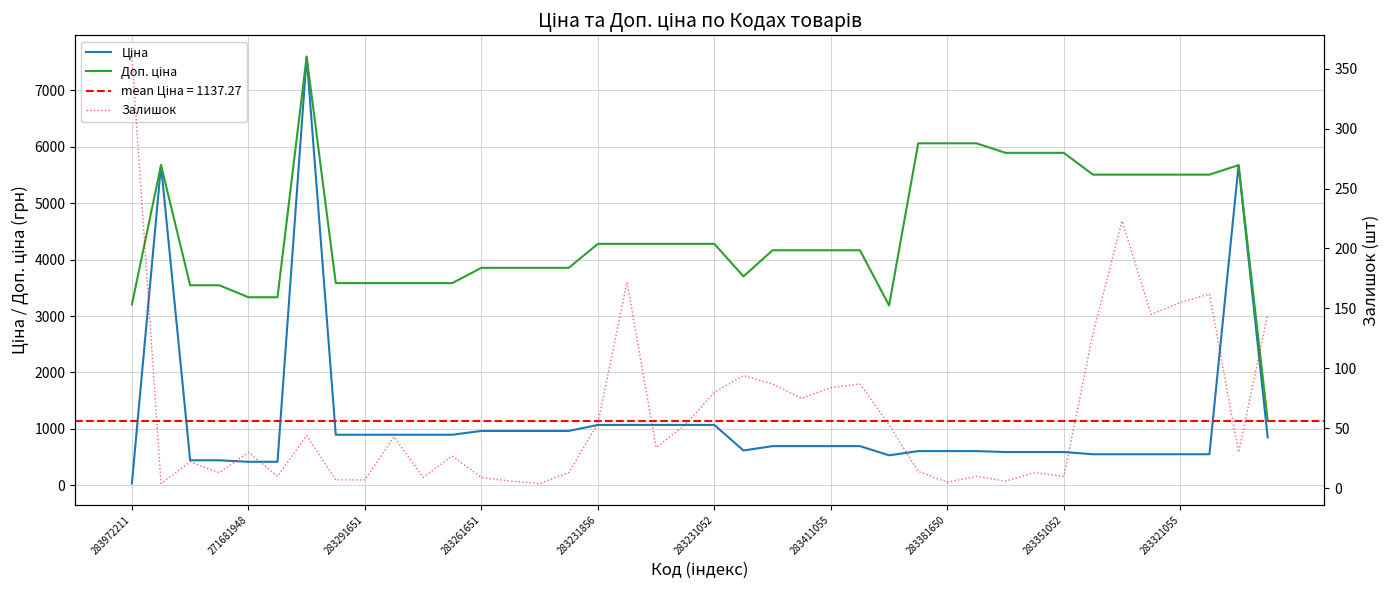

Read the Залишок value at 283351052.

10.0